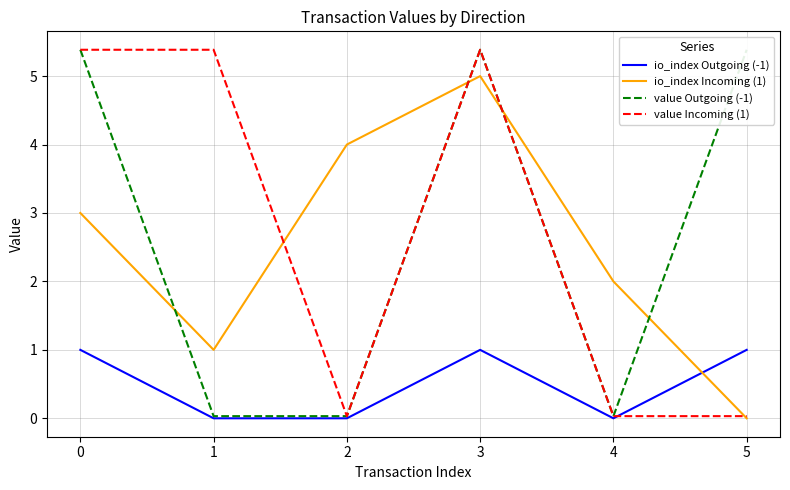

How many lines are shown in the chart?

4